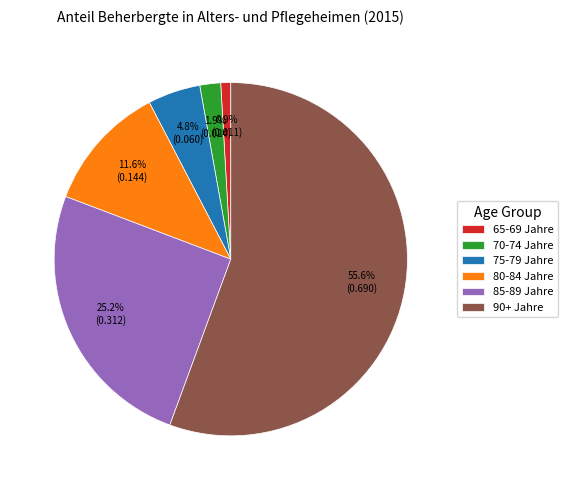

Which category has the biggest portion of the pie?

90+ Jahre